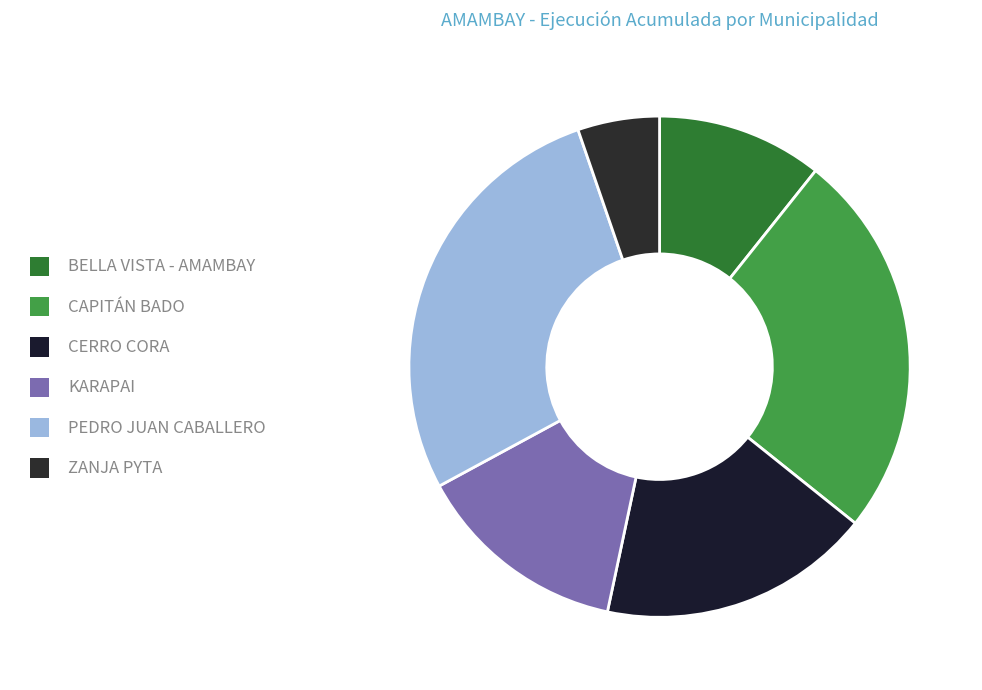

Is there a majority slice in this chart?

No